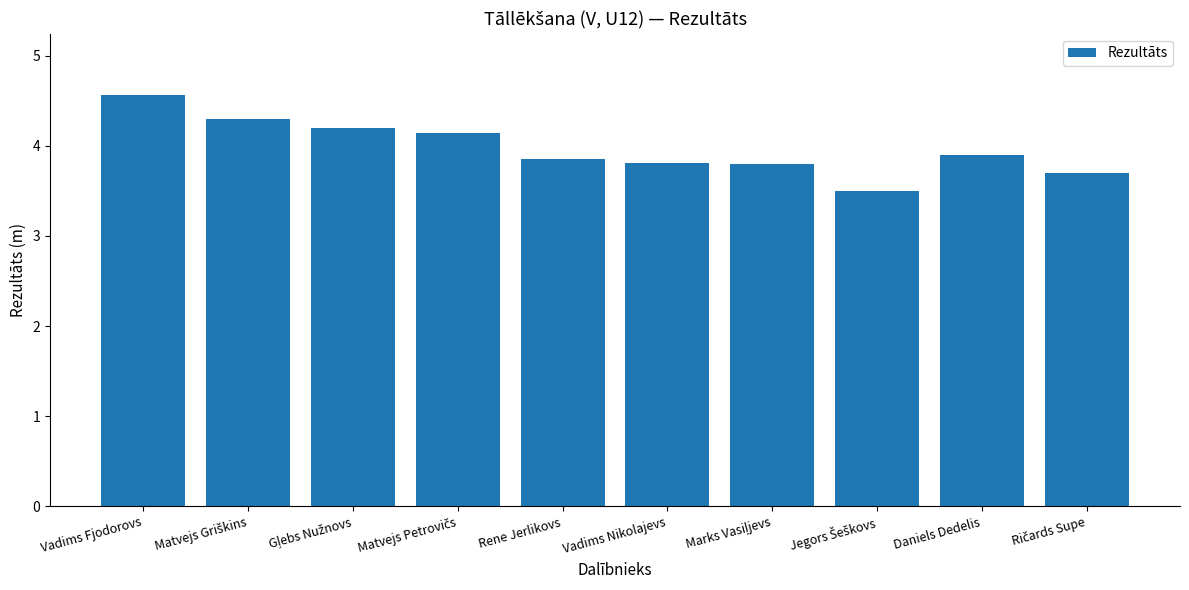

Are the bars horizontal?

No